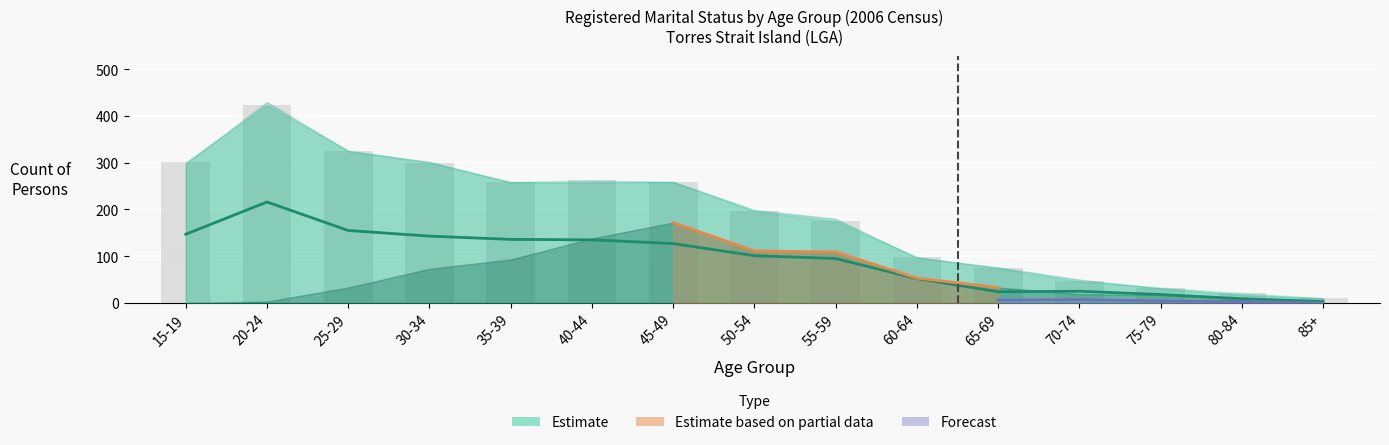

True or false: Married Males has a value of 5 at 80-84.

False